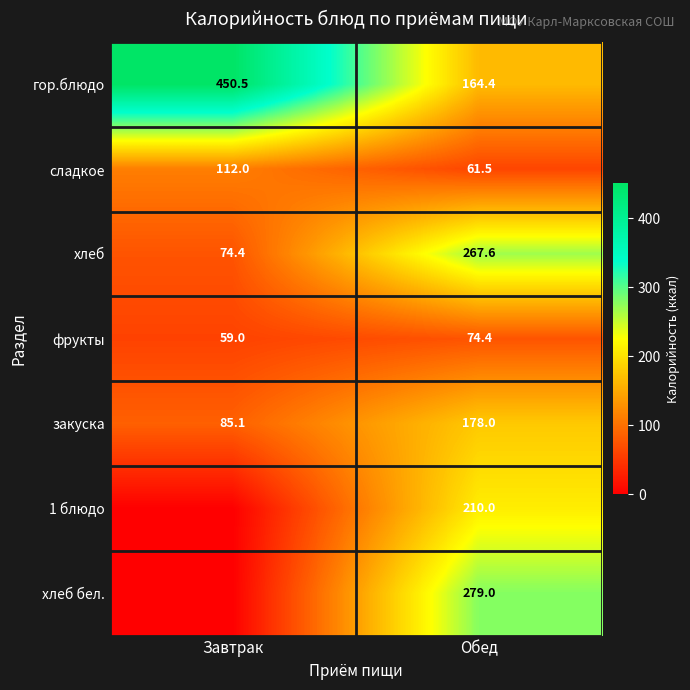

Which label corresponds to the smallest value in the chart?

Завтрак